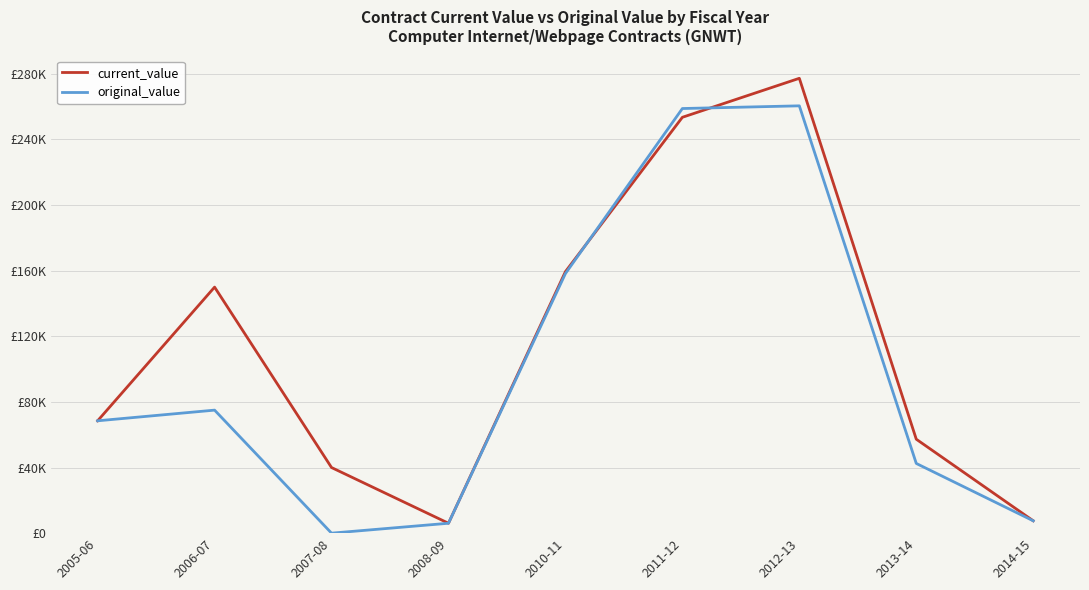

Does the chart display data point markers on the line(s)?

No